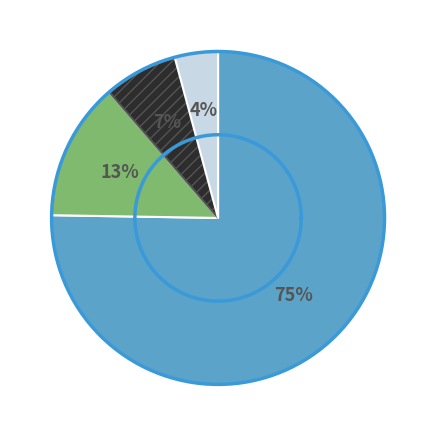

Between Коммунальные расходы and Прочие расходы, which is larger?

Прочие расходы